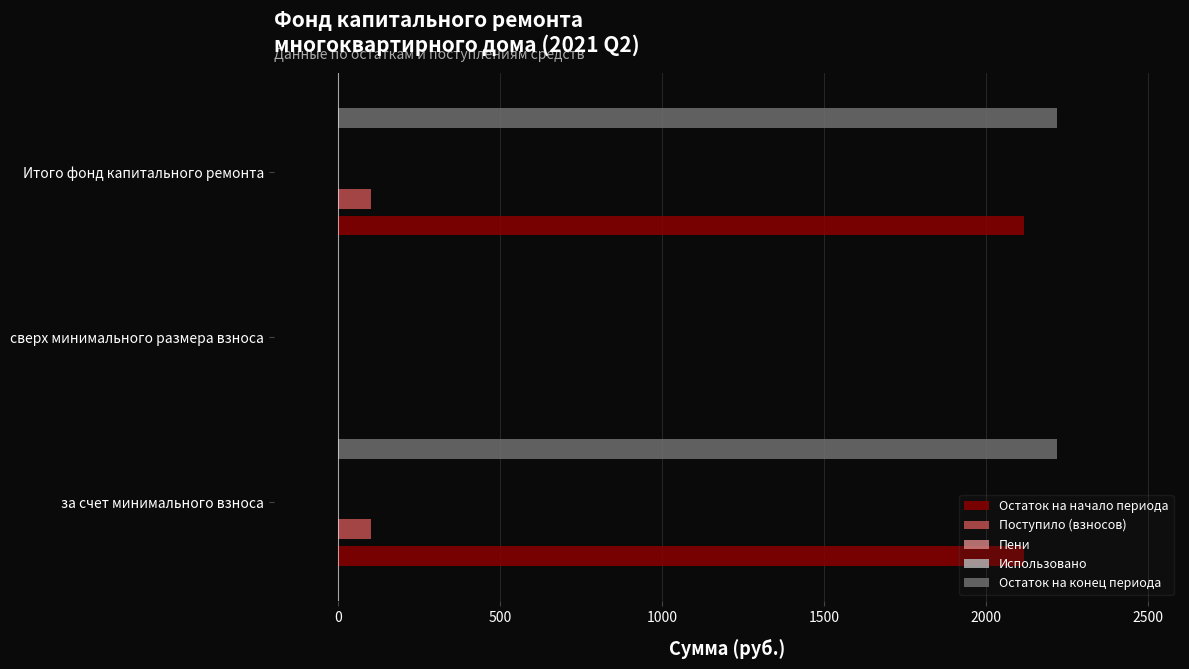

What is the highest value of the Пени series?

0.1